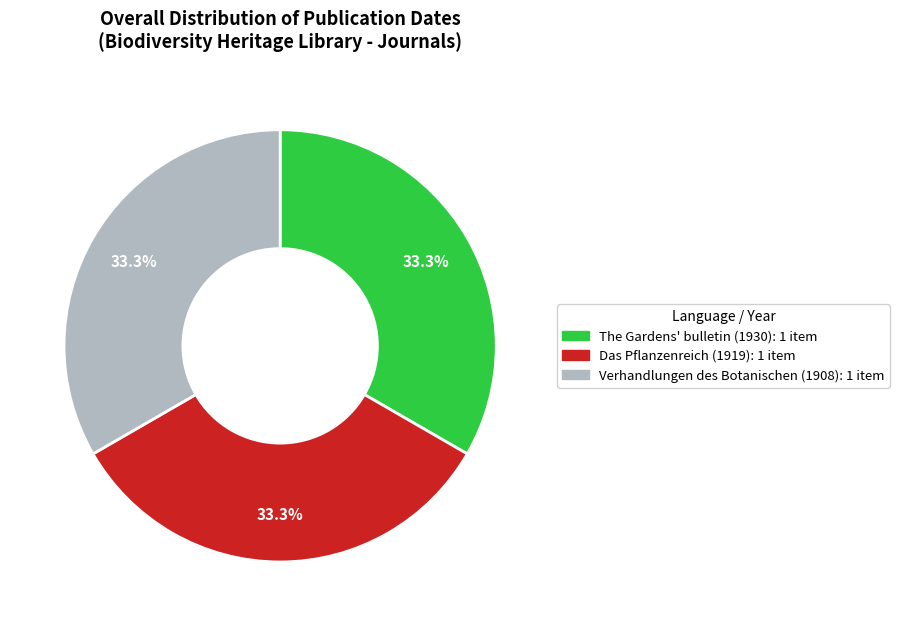

Approximately how many times larger is the value at The Gardens' bulletin (1930) compared to Das Pflanzenreich (1919)?

1.0